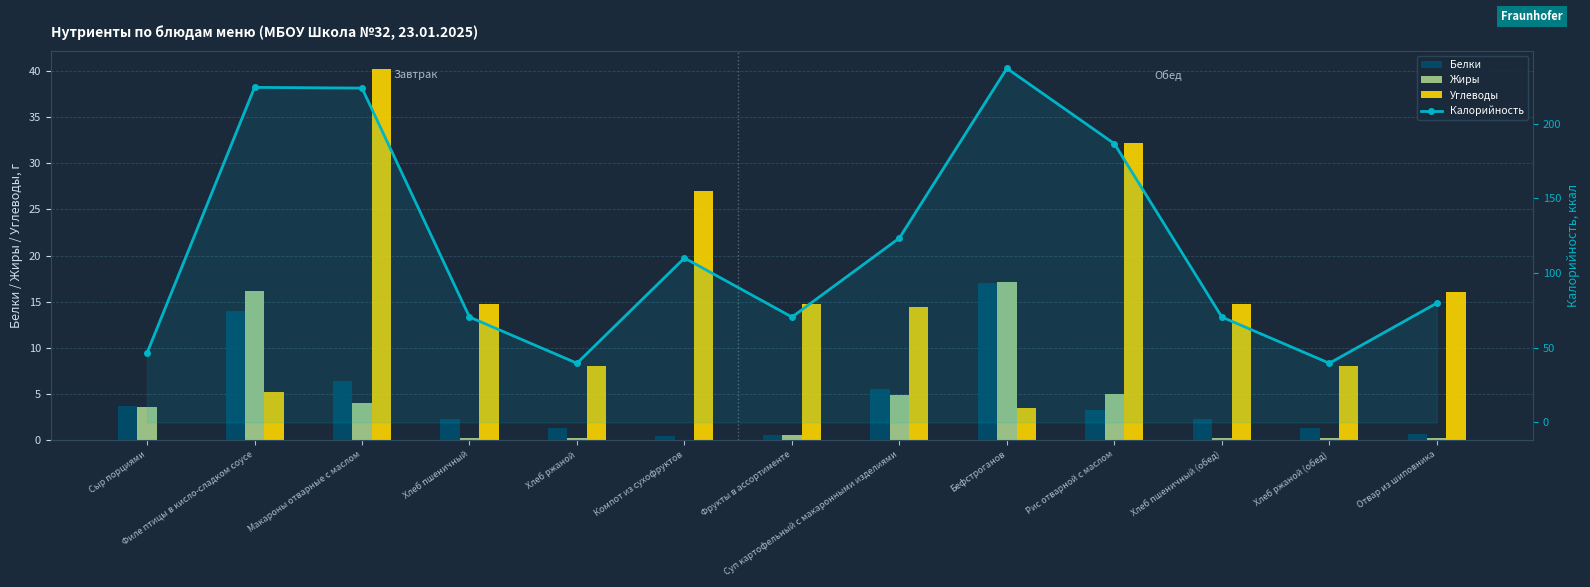

What position from the right is Фрукты в ассортименте?

7